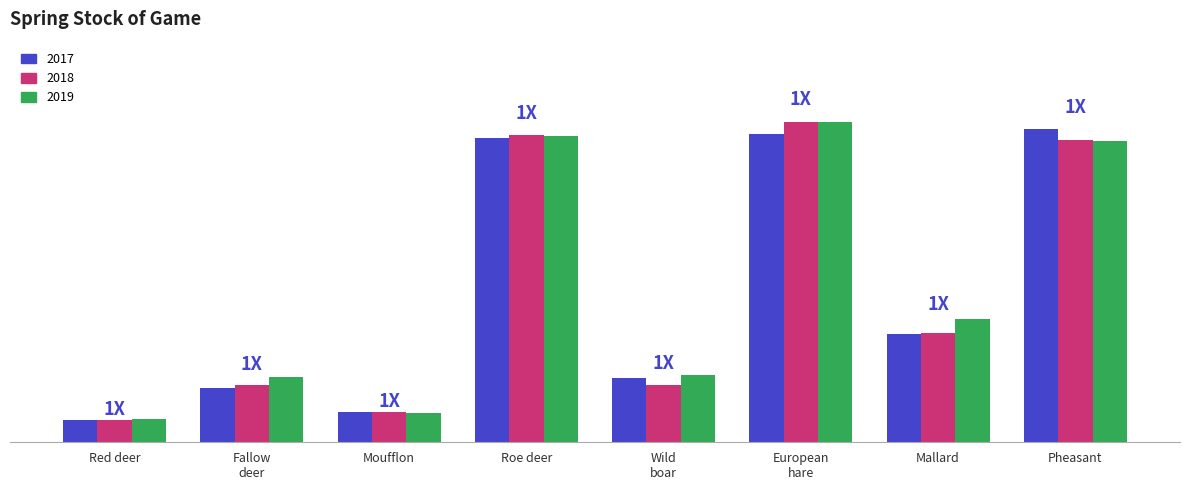

At which label is 2017 closest to 23128?

Mallard